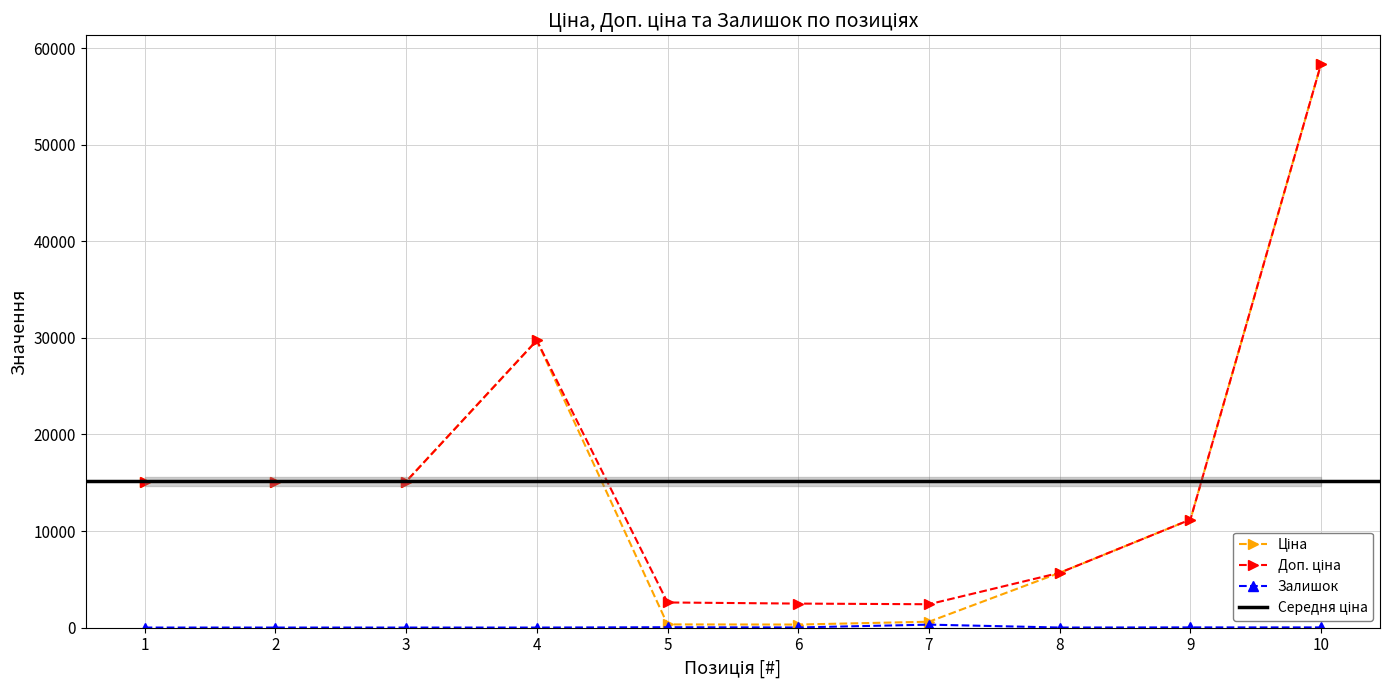

Which series changed the most between 4 and 8?

Ціна